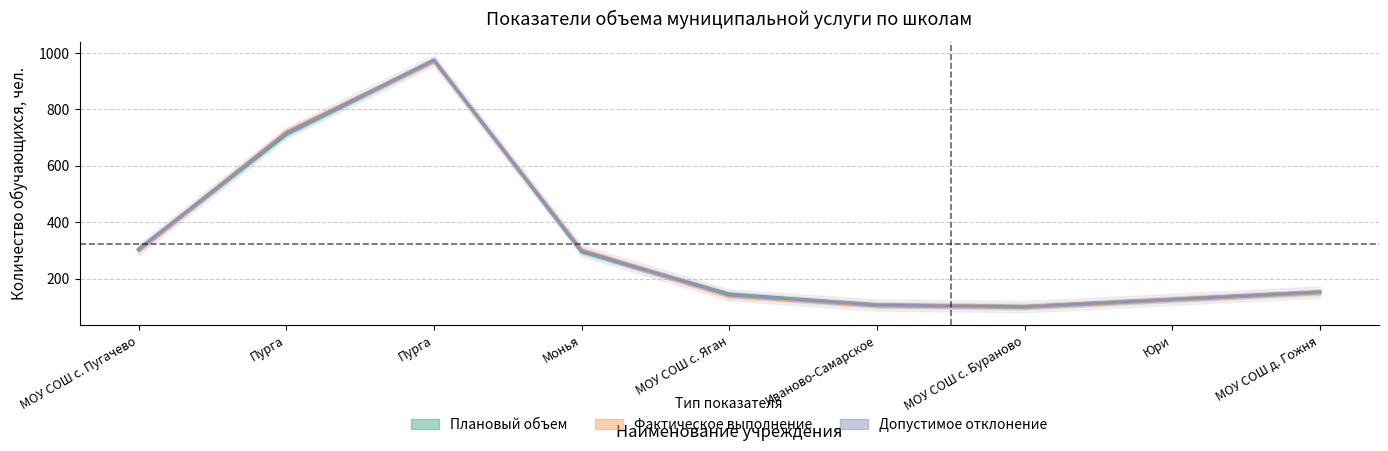

Which series has the largest range (max minus min)?

Плановый объем